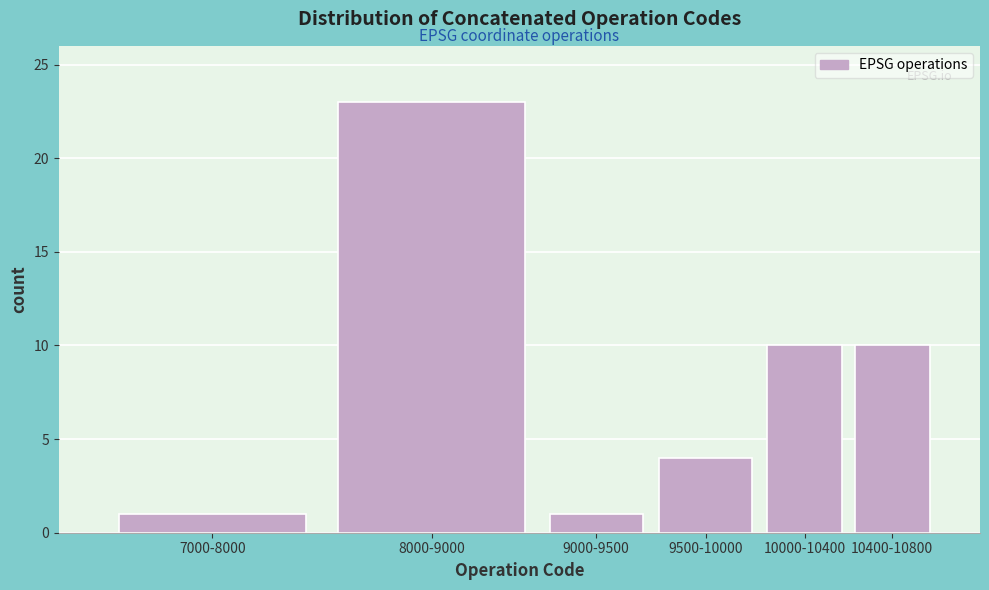

Reading left to right, transcribe all the data shown in this chart.

1	23	1	4	10	10